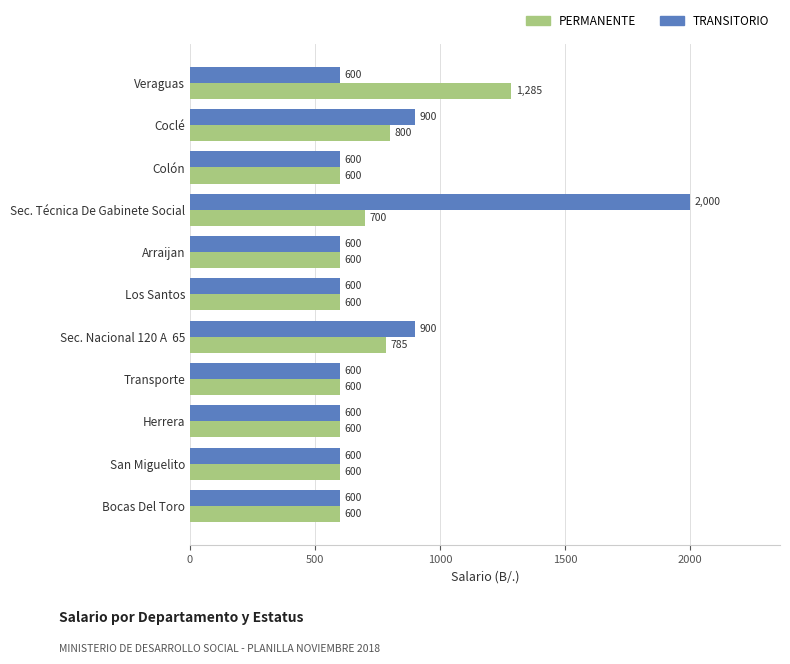

Count the TRANSITORIO values in the range 600 to 900.

10